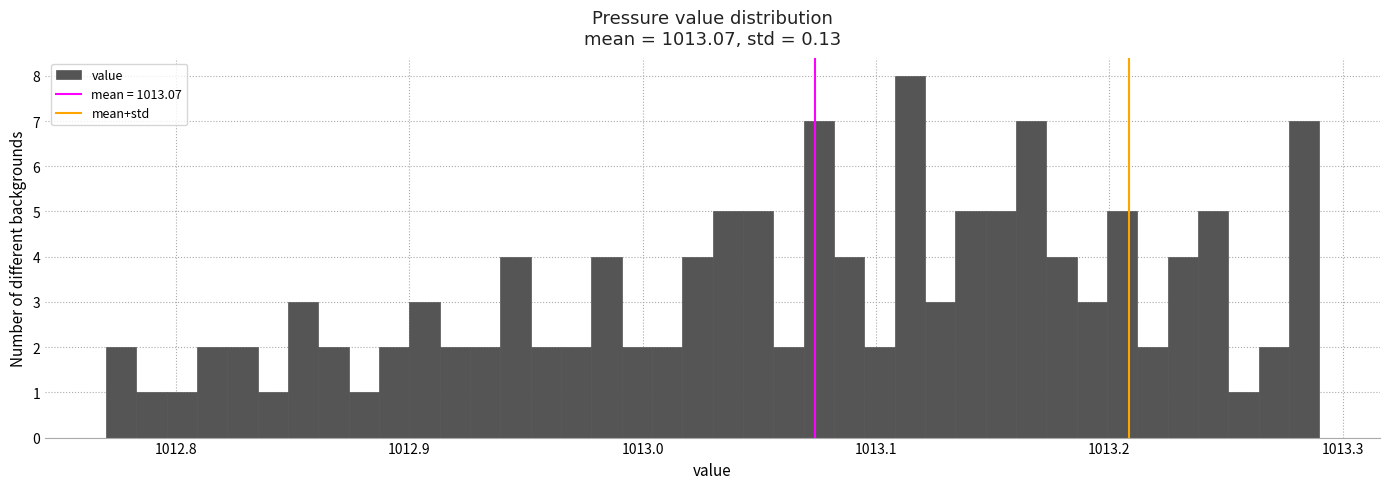

Read against the x-axis, roughly where is the centre of the tallest bar?

1013.11